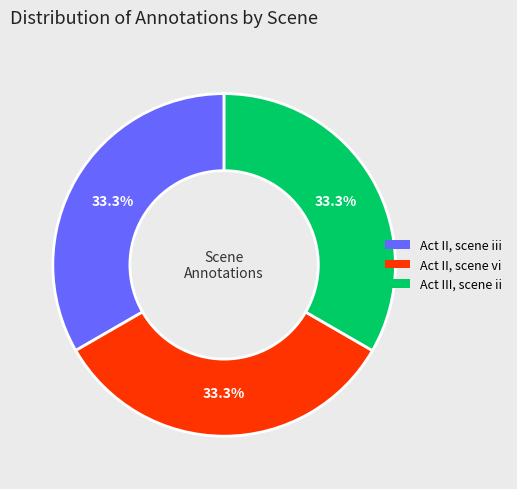

What percentage is the Act II, scene vi slice, to the nearest percent?

33%